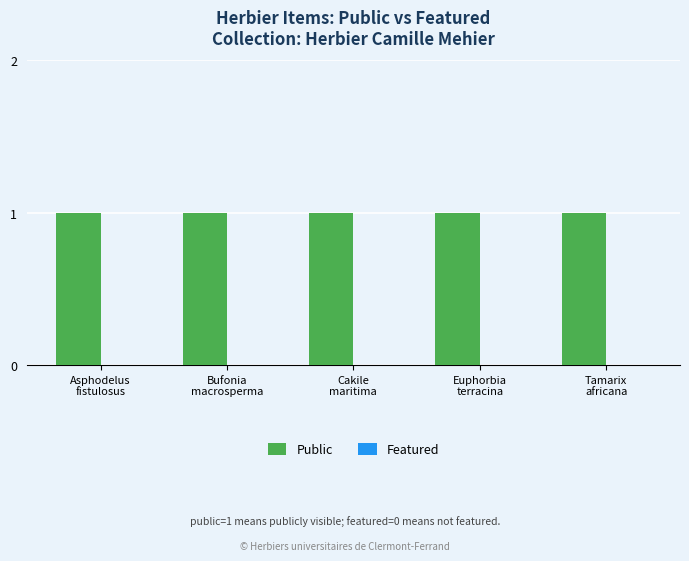

Rank the series by their average value, from highest to lowest.

Public, Featured